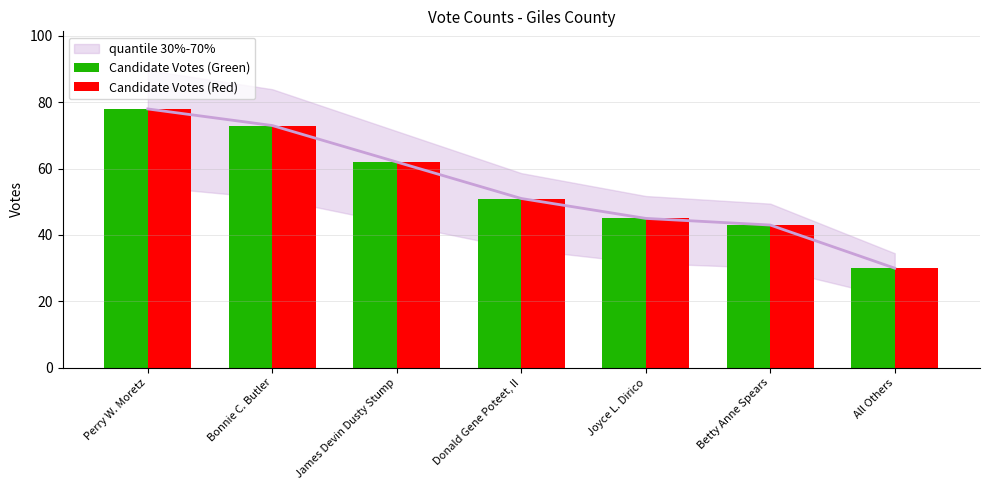

What is the sum of all Candidate Votes (Red) values?

382